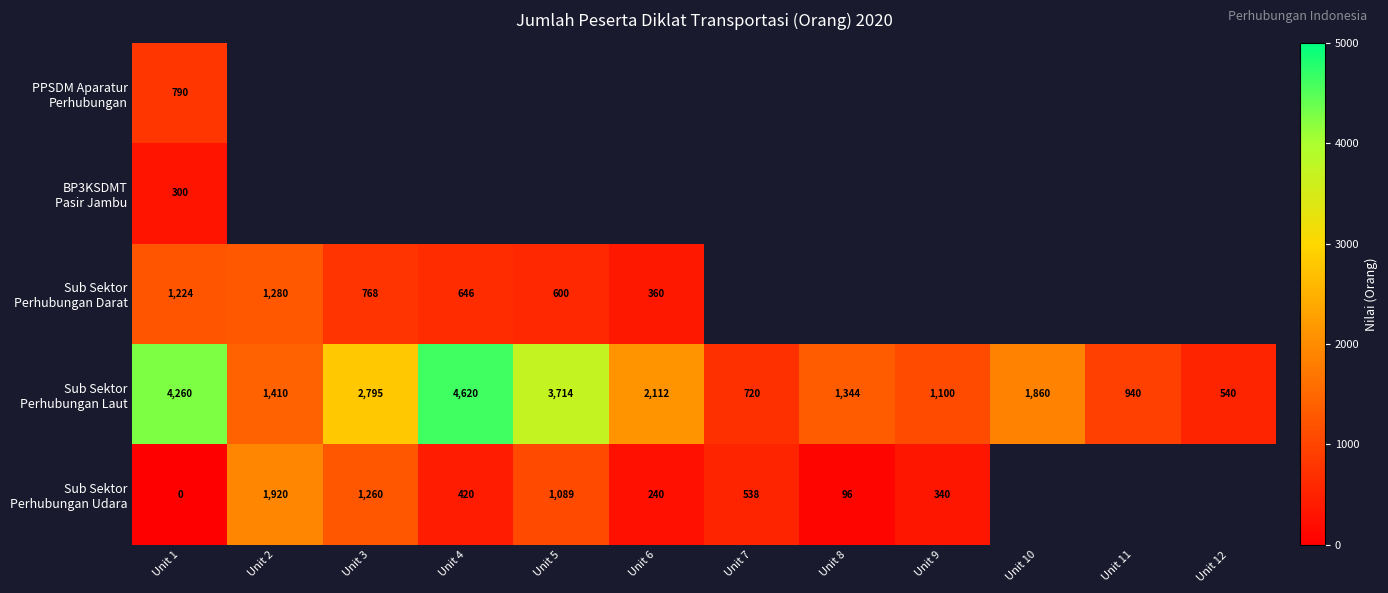

How many distinct data groups are displayed?

5